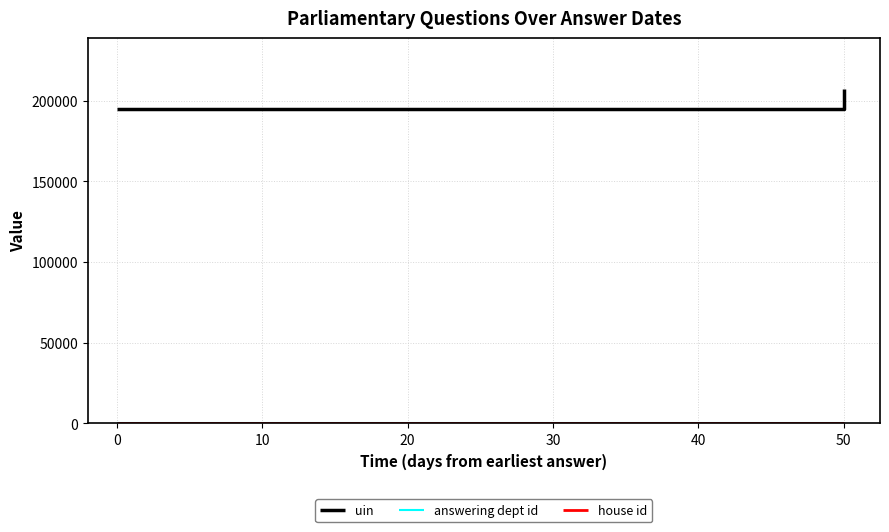

At how many categories does at least one series exceed 99150?

3